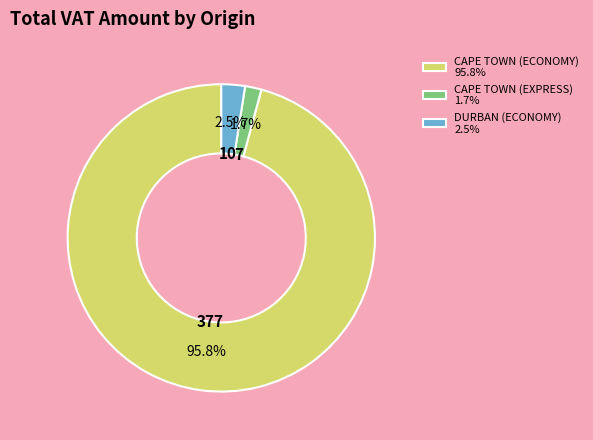

What portion of the pie excludes CAPE TOWN (ECONOMY) 95.8%?

4.2%